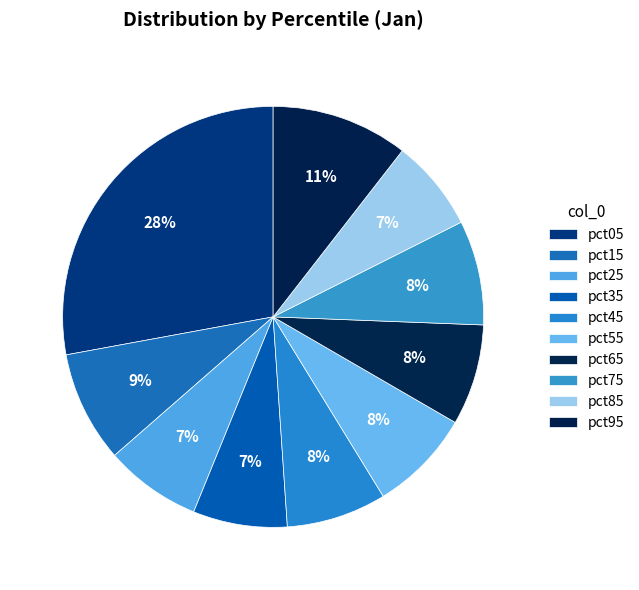

Does pct85 represent more than half of the total?

No